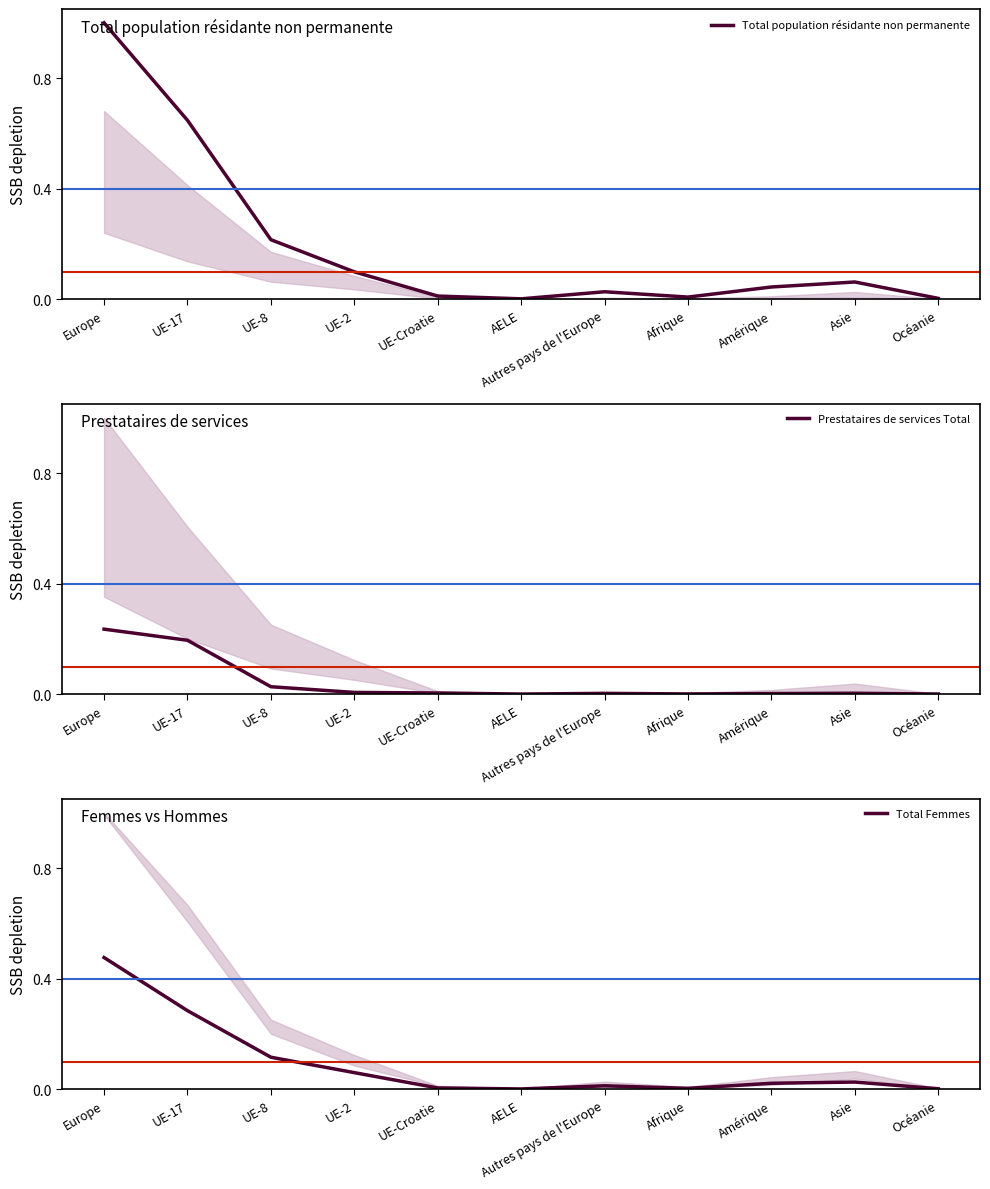

True or false: Total Femmes and Total population résidante non permanente intersect in this chart.

False